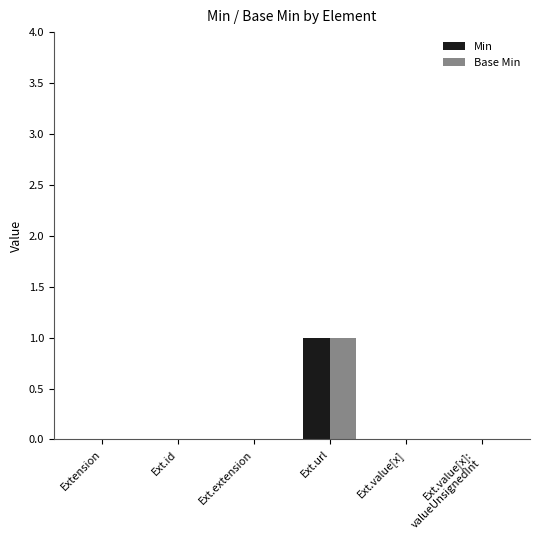

Reading left to right, transcribe all the data shown in this chart.

Min: Extension=0	Ext.id=0	Ext.extension=0	Ext.url=1	Ext.value[x]=0	Ext.value[x]:
valueUnsignedInt=0
Base Min: Extension=0	Ext.id=0	Ext.extension=0	Ext.url=1	Ext.value[x]=0	Ext.value[x]:
valueUnsignedInt=0